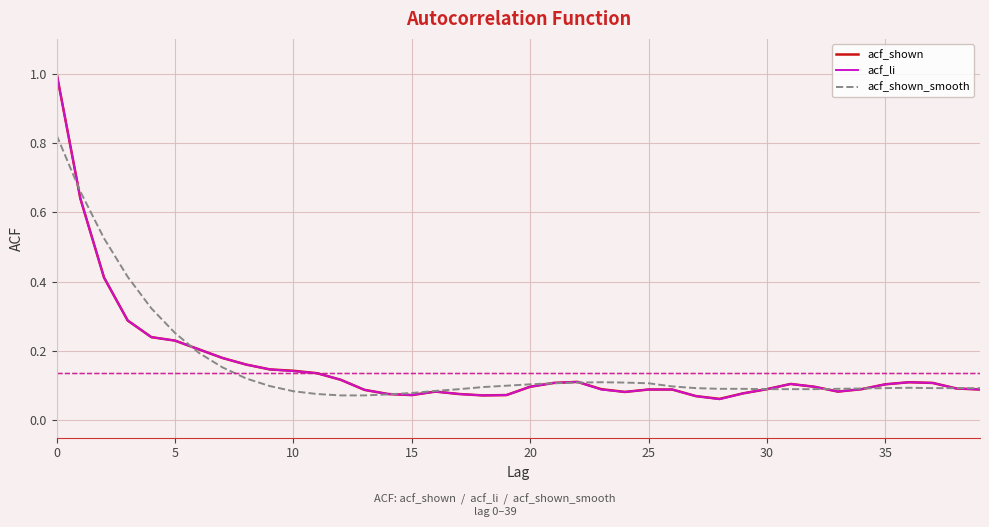

What is the highest value of the acf_li series?

1.0